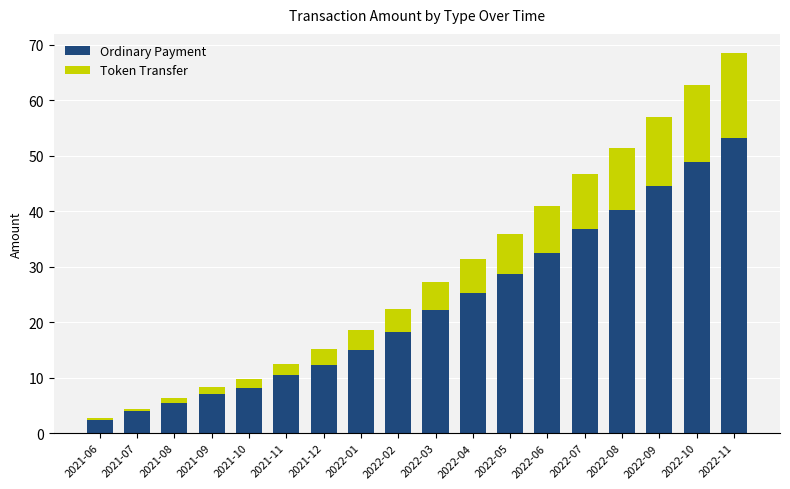

At which category is the sum across all series the highest?

2022-11